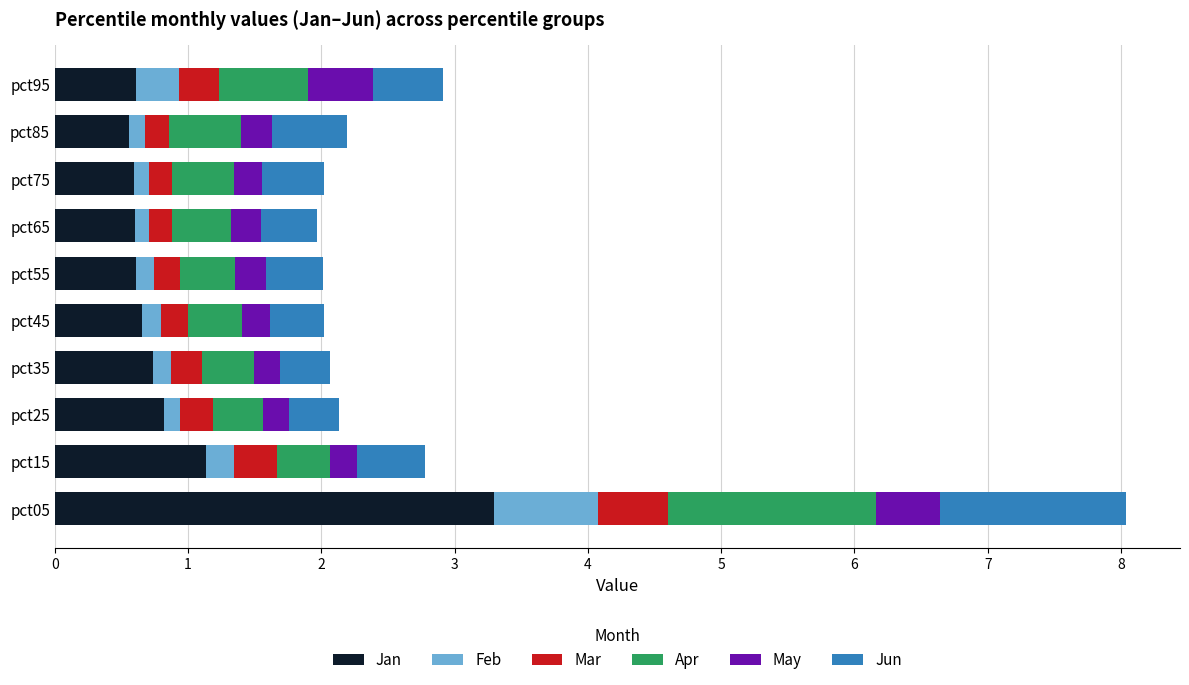

The Jan series shows 0.6 at pct55. True or false?

True